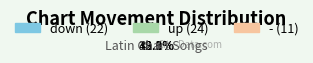

Which slice is the smallest?

-